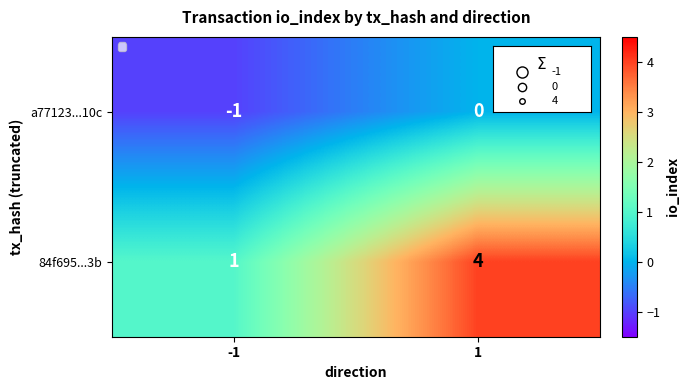

What is the maximum value for 84f695...3b?

4